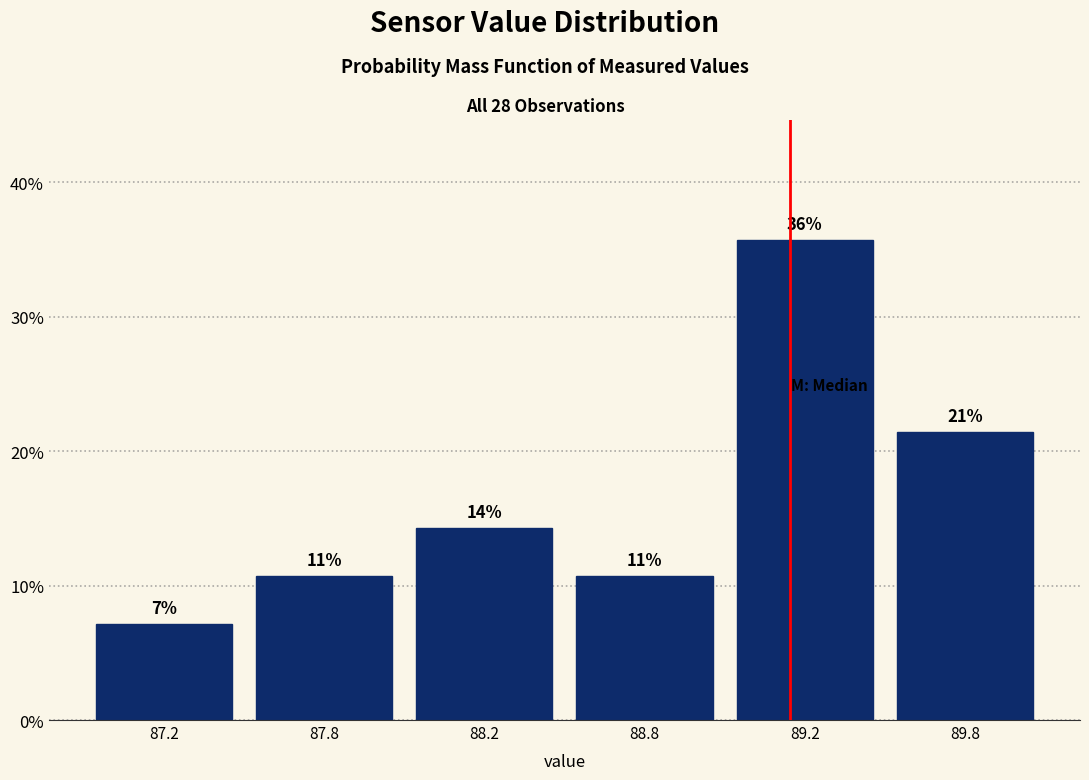

How many bars are there in total?

6